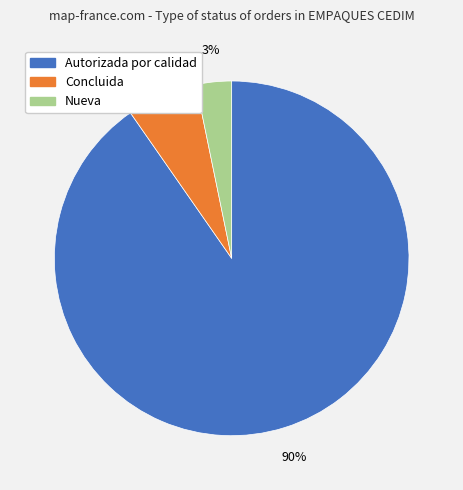

How many segments does this pie chart have?

3